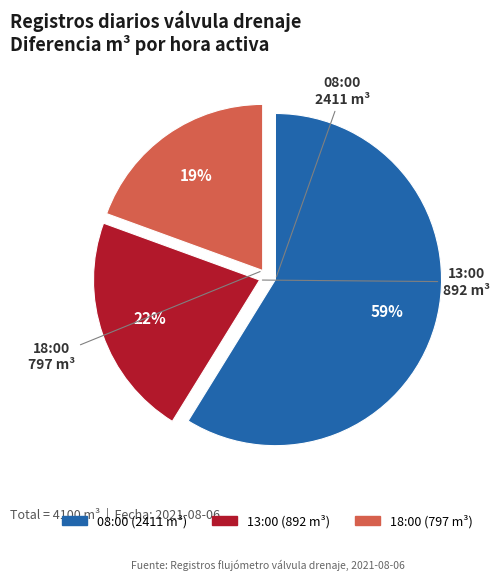

Do 13:00 (892 m³) and 18:00 (797 m³) together represent more than half of the pie?

No